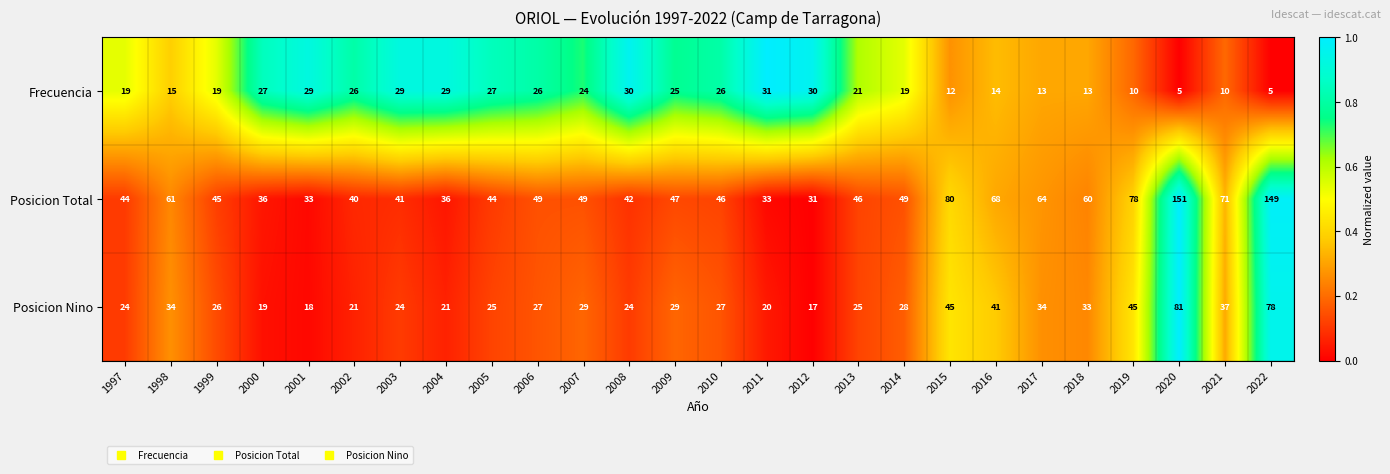

At which label does Posicion Nino first exceed 27?

1998